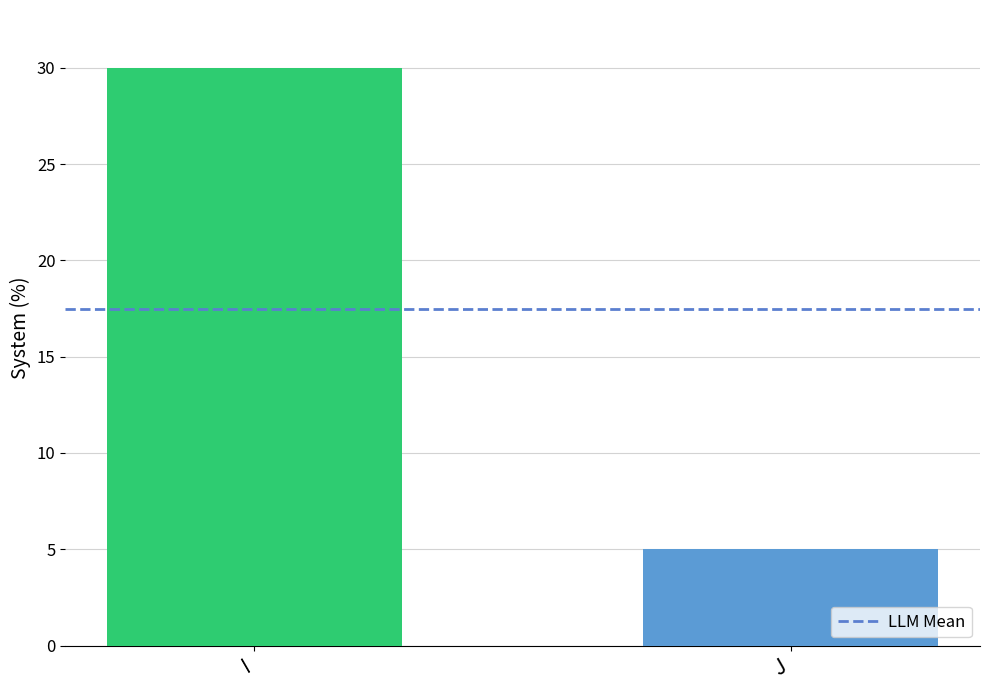

What is the maximum value shown in the chart?

30